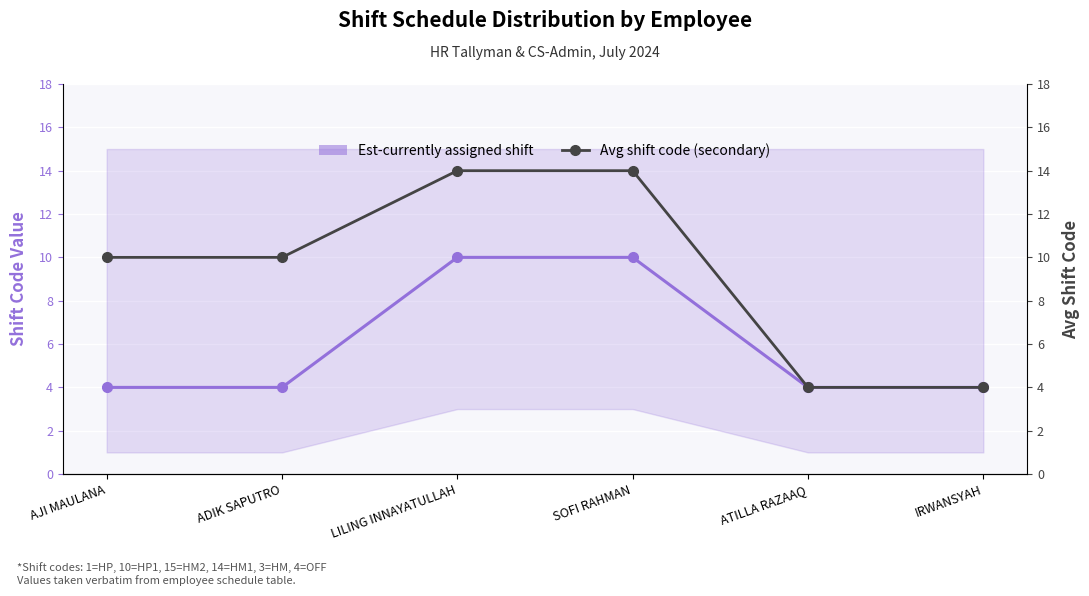

List the series in order of their overall mean, lowest first.

Est-currently assigned shift, Avg shift code (secondary)